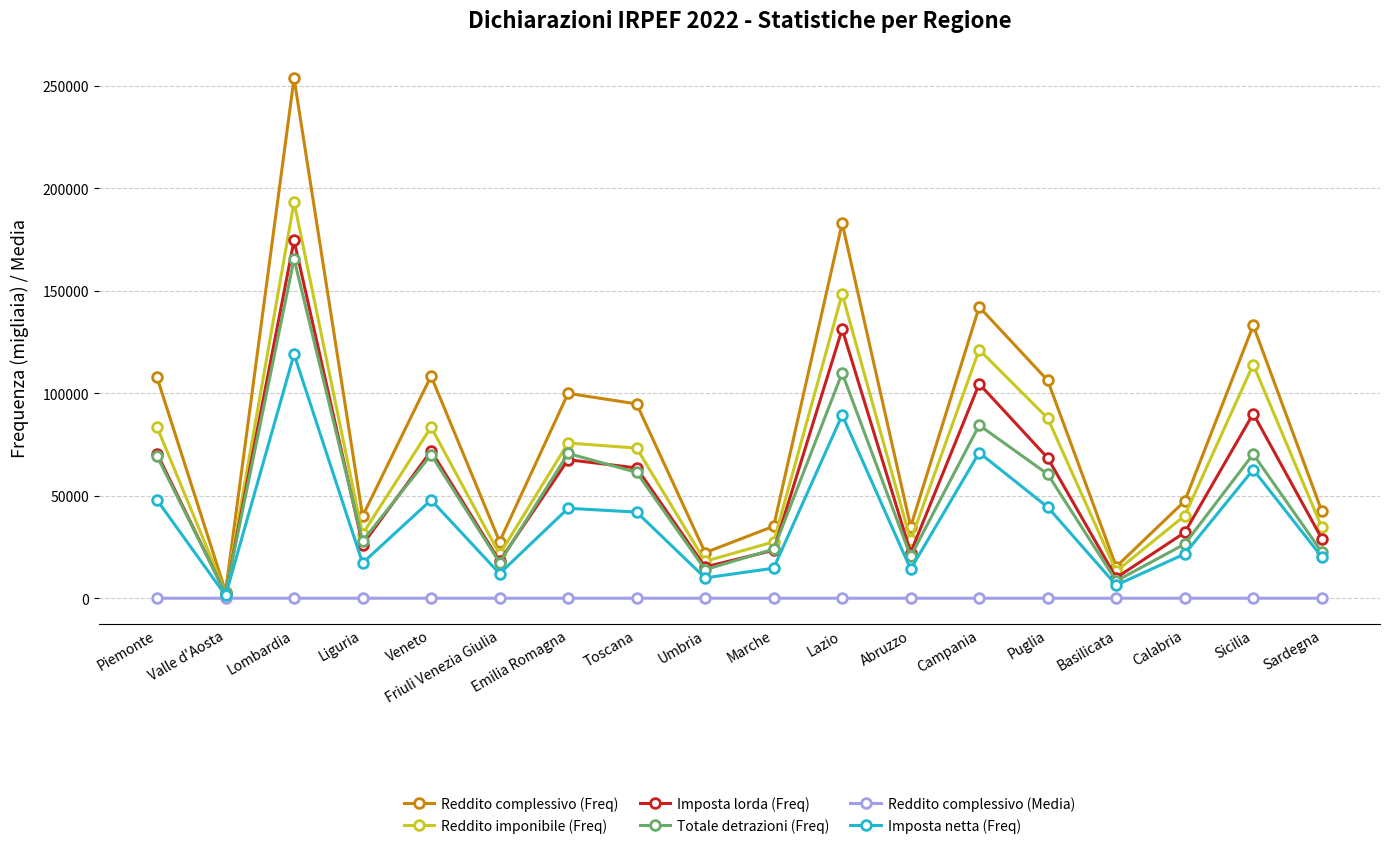

Is the value of Reddito complessivo (Media) at Lombardia greater than the value of Totale detrazioni (Freq) at Lombardia?

No